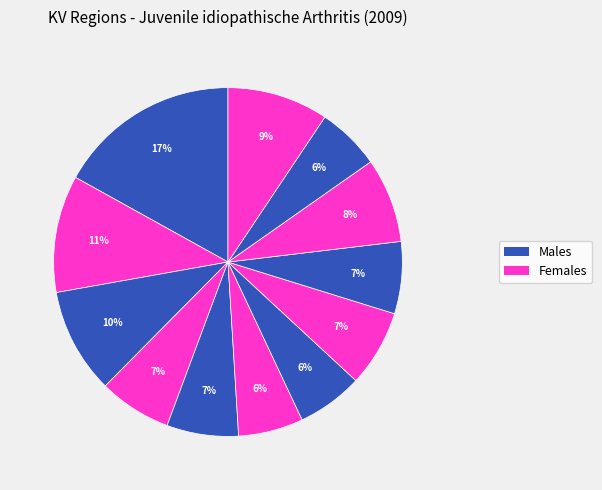

How many segments does this pie chart have?

12